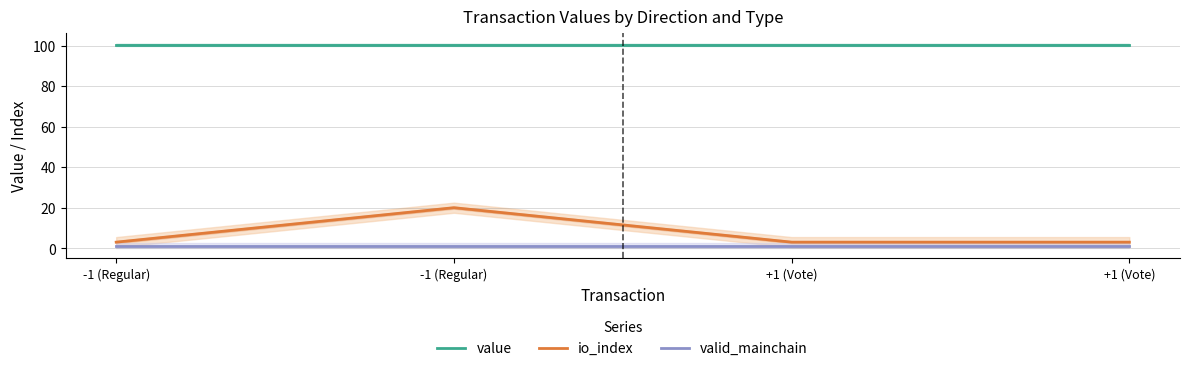

What is the difference between the maximum and minimum values in the io_index series?

17.0